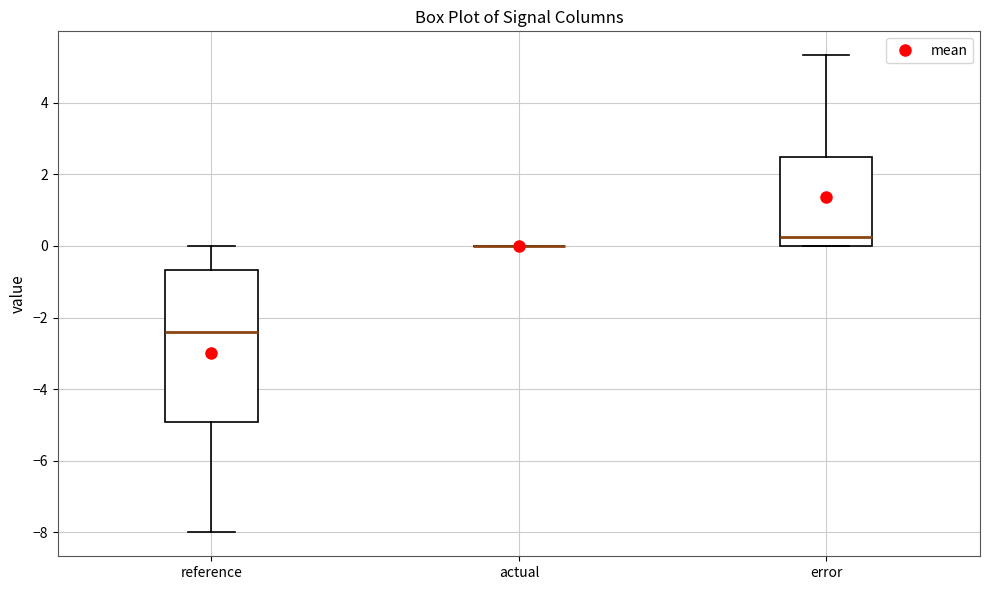

Which box is the tallest, from its lower edge to its upper edge?

reference